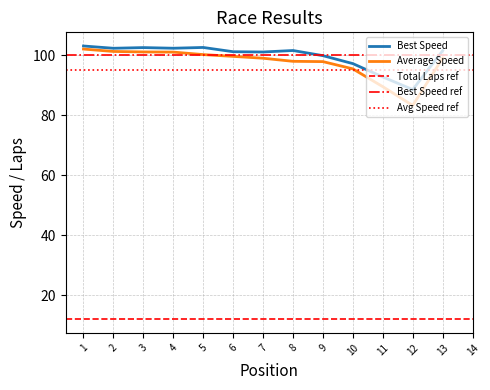

What is the highest value of the Average Speed series?

102.1